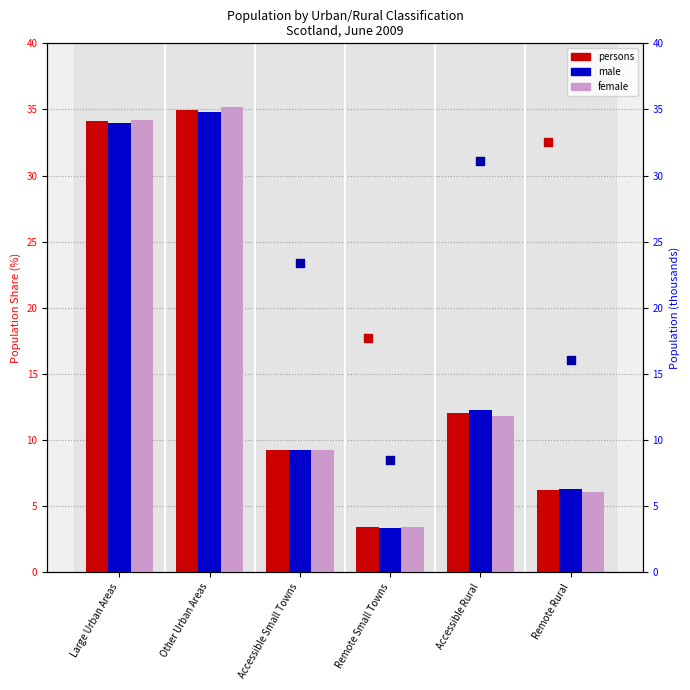

At which category is the sum across all series the highest?

Other Urban Areas